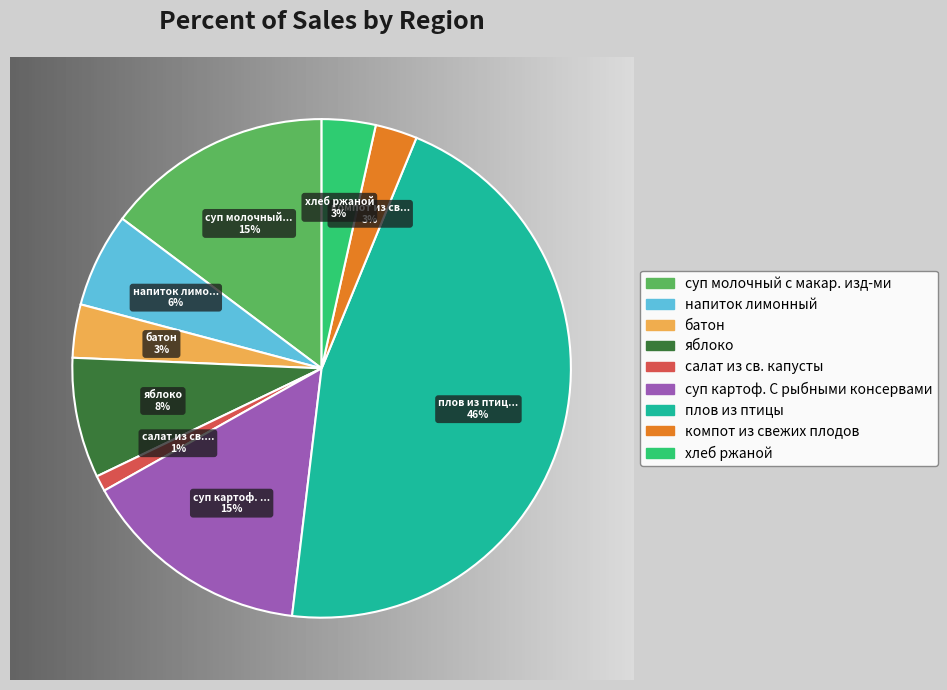

Count the number of slices in the pie.

9